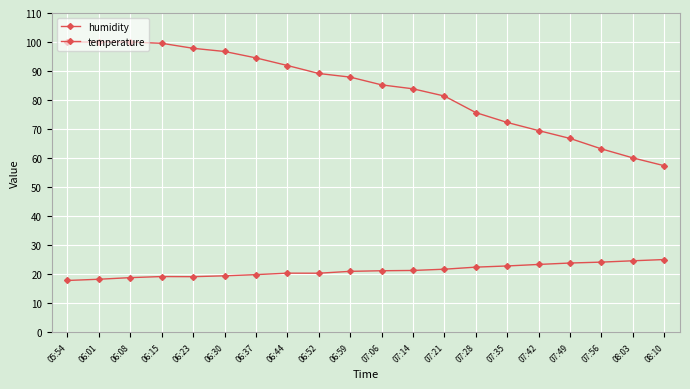

Reading left to right, what are all the values shown in this chart?

humidity: 05:54=100.0	06:01=100.0	06:08=100.0	06:15=99.6	06:23=97.8	06:30=96.8	06:37=94.5	06:44=91.9	06:52=89.2	06:59=87.9	07:06=85.2	07:14=83.9	07:21=81.4	07:28=75.7	07:35=72.3	07:42=69.5	07:49=66.8	07:56=63.2	08:03=60.1	08:10=57.4
temperature: 05:54=17.9	06:01=18.3	06:08=18.9	06:15=19.2	06:23=19.2	06:30=19.5	06:37=19.9	06:44=20.4	06:52=20.4	06:59=21.0	07:06=21.2	07:14=21.3	07:21=21.8	07:28=22.5	07:35=22.9	07:42=23.4	07:49=23.9	07:56=24.2	08:03=24.7	08:10=25.1